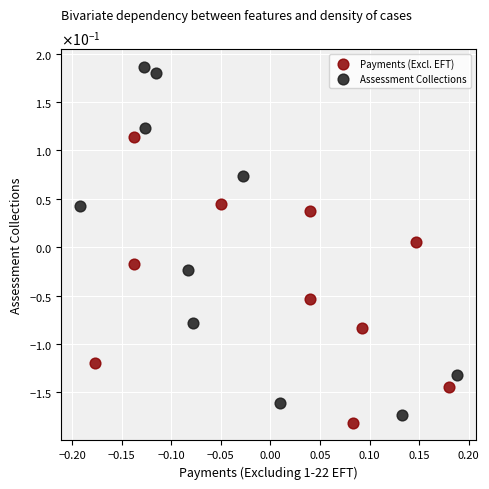

Which series contains the highest Y value?

Assessment Collections